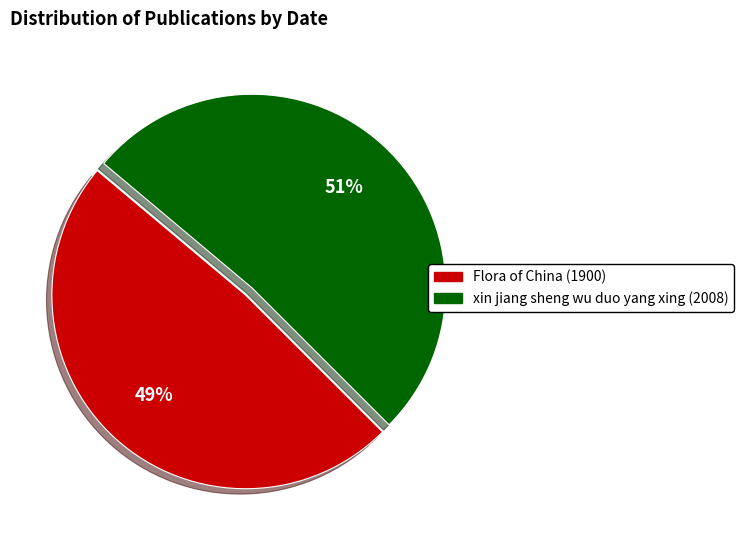

Is it true that xin jiang sheng wu duo yang xing (2008) is 51% of the pie?

True